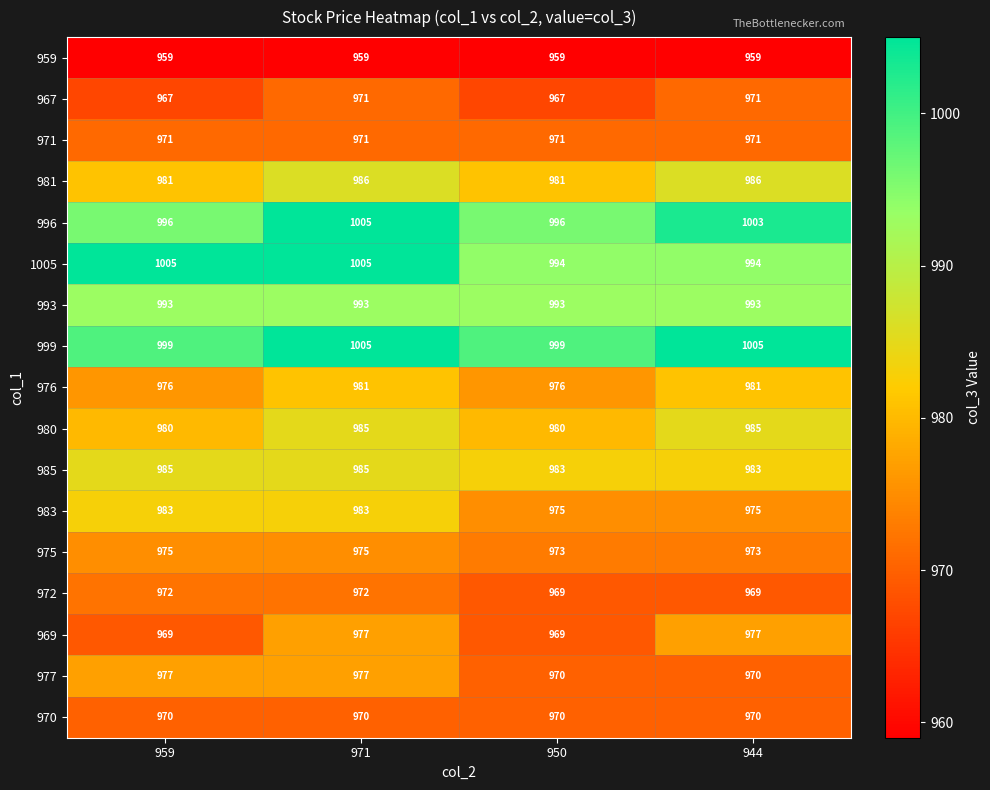

What is the total value across all series at 971?

16700